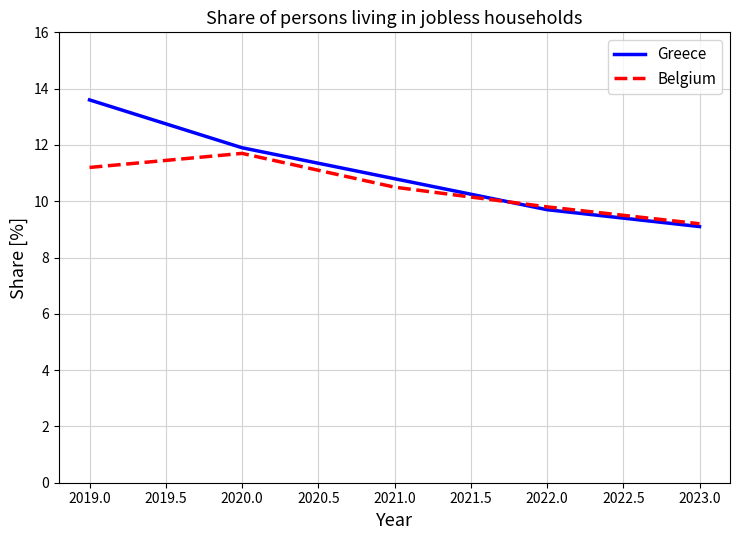

Which category has the lowest value in the Belgium series?

2023.0